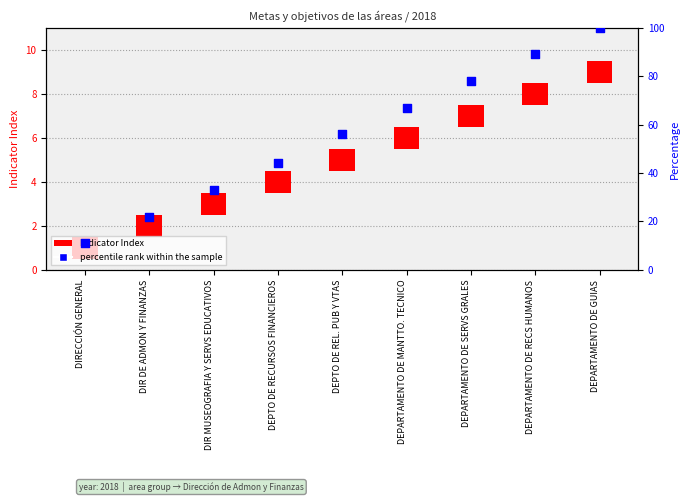

Which has a higher value, DEPTO DE REL. PUB Y VTAS or DEPTO DE RECURSOS FINANCIEROS?

DEPTO DE REL. PUB Y VTAS